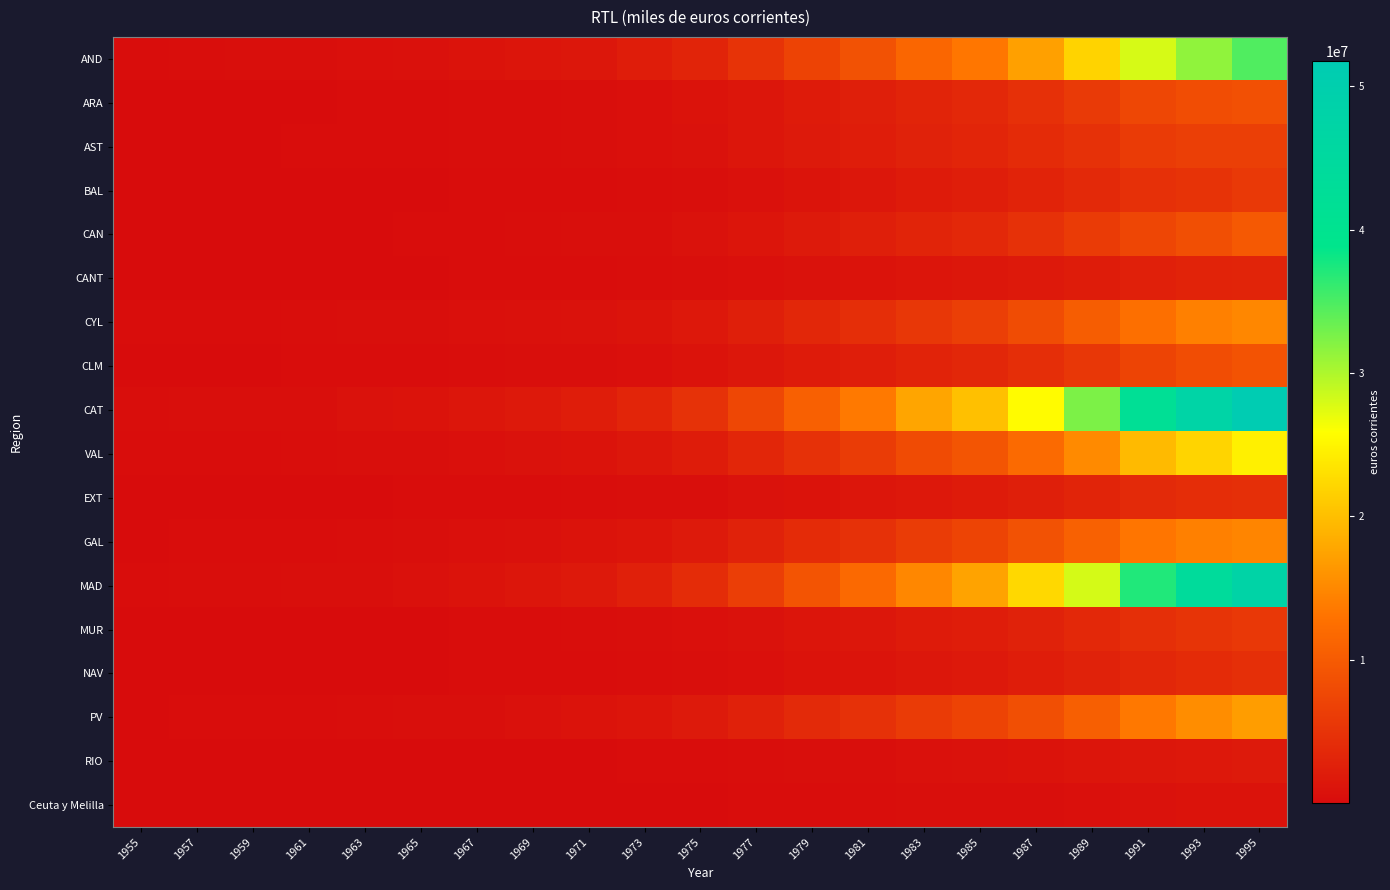

Reading right to left, what are all the values shown in this chart?

AND: 1995=34776696.5	1993=31488954.7	1991=27934078.0	1989=21840725.9	1987=17109911.0	1985=13307991.7	1983=11475168.3	1981=8852898.3	1979=6955135.0	1977=4872431.2	1975=3130916.9	1973=2136745.9	1971=1486262.5	1969=1156615.1	1967=936913.1	1965=689241.3	1963=536969.9	1961=385676.1	1959=334731.0	1957=274807.0	1955=203728.0
ARA: 1995=8680529.7	1993=8201465.7	1991=7476587.0	1989=5840879.1	1987=4618364.1	1985=3614523.7	1983=3128951.7	1981=2425769.9	1979=1867253.2	1977=1290474.8	1975=821157.9	1973=558269.7	1971=389025.3	1969=308526.4	1967=258068.1	1965=192274.7	1963=149473.4	1961=105641.1	1959=89569.8	1957=72972.9	1955=53620.6
AST: 1995=6462068.4	1993=6562661.8	1991=5934794.0	1989=4724162.7	1987=3991642.6	1985=3234573.6	1983=2835003.0	1981=2197927.2	1979=1745332.4	1977=1237913.0	1975=798726.4	1973=534113.7	1971=375497.8	1969=301008.2	1967=252083.1	1965=190235.7	1963=152066.9	1961=110068.9	1959=92035.0	1957=73507.8	1955=54719.4
BAL: 1995=5747124.6	1993=4991785.5	1991=4569423.0	1989=3708031.6	1987=2988369.1	1985=2287471.0	1983=1887998.0	1981=1388526.8	1979=1049849.3	1977=709903.7	1975=452001.0	1973=306504.2	1971=206737.1	1969=155011.9	1967=118887.5	1965=85438.5	1963=65152.8	1961=45535.3	1959=37703.2	1957=29685.9	1955=22010.1
CAN: 1995=9801306.4	1993=8430301.2	1991=7352905.0	1989=5900598.5	1987=4694672.8	1985=3568422.6	1983=3063214.6	1981=2370799.6	1979=1821195.5	1977=1166804.1	1975=724539.2	1973=500471.3	1971=332712.2	1969=243938.8	1967=190141.8	1965=131893.5	1963=98142.8	1961=66867.0	1959=58695.9	1957=46924.2	1955=33770.6
CANT: 1995=3108651.4	1993=2883378.8	1991=2532895.0	1989=2082800.1	1987=1687415.8	1985=1365134.9	1983=1207156.0	1981=953239.4	1979=765323.4	1977=533867.9	1975=342724.6	1973=229359.4	1971=164394.2	1969=128375.8	1967=107131.6	1965=79182.1	1963=60778.3	1961=43708.0	1959=37392.6	1957=30249.6	1955=22548.5
CYL: 1995=14953836.3	1993=14188825.0	1991=12565699.0	1989=10278882.7	1987=8140341.4	1985=6426430.2	1983=5526691.7	1981=4333792.7	1979=3477015.8	1977=2478945.7	1975=1597124.4	1973=1086733.2	1971=769087.8	1969=625092.4	1967=521083.9	1965=396303.6	1963=320995.3	1961=224203.5	1959=193234.9	1957=156864.5	1955=114495.0
CLM: 1995=8933134.9	1993=8281130.6	1991=7143987.0	1989=5520023.3	1987=4329001.2	1985=3440718.3	1983=2976405.9	1981=2304835.8	1979=1871575.5	1977=1347351.8	1975=875840.8	1973=598976.0	1971=415793.0	1969=326204.8	1967=268375.2	1965=204088.1	1963=166551.2	1961=119241.9	1959=105150.6	1957=86696.9	1955=64813.1
CAT: 1995=51760157.8	1993=47525369.7	1991=41853552.0	1989=32544408.4	1987=25557119.8	1985=20168429.8	1983=17602379.1	1981=13587231.7	1979=10717794.0	1977=7476081.0	1975=4808729.3	1973=3147843.7	1971=2164968.9	1969=1638776.9	1967=1301378.0	1965=943635.3	1963=713005.8	1961=505398.5	1959=418591.3	1957=337874.3	1955=252833.2
VAL: 1995=24562118.6	1993=22005940.2	1991=19558037.0	1989=15110612.8	1987=11869382.8	1985=9298706.3	1983=8067033.6	1981=6138834.3	1979=4711019.2	1977=3266099.4	1975=2065810.2	1973=1368741.0	1971=936755.0	1969=715830.6	1967=574037.3	1965=418288.3	1963=323677.8	1961=228346.5	1959=194930.8	1957=156932.9	1955=116446.4
EXT: 1995=4359087.4	1993=4164351.6	1991=3806727.0	1989=3064685.7	1987=2421499.3	1985=1882949.0	1983=1619498.8	1981=1246768.0	1979=973130.0	1977=723497.1	1975=480091.6	1973=334274.8	1971=233932.3	1969=188086.9	1967=158434.5	1965=123567.9	1963=99393.6	1961=73596.8	1959=65670.3	1957=54189.9	1955=40326.4
GAL: 1995=14758645.1	1993=14196809.1	1991=13192387.0	1989=10784420.3	1987=8831027.1	1985=7121833.7	1983=6115484.2	1981=4732687.0	1979=3853715.7	1977=2765523.1	1975=1755040.9	1973=1206033.9	1971=822324.4	1969=621669.9	1967=510788.6	1965=374623.2	1963=292082.5	1961=203262.6	1959=171380.6	1957=136784.6	1955=99978.2
MAD: 1995=47705813.5	1993=43966758.9	1991=37109527.0	1989=28078179.0	1987=22280860.9	1985=17426435.1	1983=14923667.9	1981=11742101.0	1979=9191263.2	1977=6273208.9	1975=4089851.6	1973=2625740.4	1971=1697891.1	1969=1278514.3	1967=980679.5	1965=699683.0	1963=491957.4	1961=346244.1	1959=288350.5	1957=229778.6	1955=168618.7
MUR: 1995=5575977.4	1993=5106893.7	1991=4469076.0	1989=3570162.3	1987=2831173.3	1985=2203252.6	1983=1879530.6	1981=1443514.1	1979=1155223.1	1977=794870.1	1975=521942.3	1973=352198.2	1971=236801.9	1969=177767.0	1967=143441.8	1965=104088.6	1963=81077.8	1961=57093.8	1959=49035.3	1957=40118.6	1955=29128.6
NAV: 1995=4531246.5	1993=3941336.0	1991=3443746.0	1989=2736706.6	1987=2149749.7	1985=1693814.4	1983=1402690.6	1981=1069451.3	1979=846634.8	1977=592772.8	1975=383626.3	1973=261149.1	1971=181842.6	1969=138194.2	1967=108799.6	1965=77153.6	1963=58734.3	1961=40821.8	1959=35046.4	1957=28551.2	1955=21096.0
PV: 1995=16946919.1	1993=15438421.8	1991=13472325.0	1989=10583874.8	1987=8594580.1	1985=6879881.0	1983=5943866.3	1981=4676163.2	1979=3752491.4	1977=2695612.5	1975=1766251.8	1973=1189994.0	1971=817333.6	1969=631122.3	1967=499477.6	1965=361058.5	1963=265976.5	1961=183417.3	1959=154083.3	1957=126713.6	1955=95870.6
RIO: 1995=1739837.6	1993=1576513.8	1991=1426438.0	1989=1176673.4	1987=947468.1	1985=752074.8	1983=657684.4	1981=503157.5	1979=392991.2	1977=276218.8	1975=181814.5	1973=124889.5	1971=87517.7	1969=68510.4	1967=55569.4	1965=41304.6	1963=32608.7	1961=23464.0	1959=20039.1	1957=16007.6	1955=11736.1
Ceuta y Melilla: 1995=939857.7	1993=848717.8	1991=772168.0	1989=598583.3	1987=474194.2	1985=377940.4	1983=326142.0	1981=231136.8	1979=168669.6	1977=116240.8	1975=73526.9	1973=49734.0	1971=33807.2	1969=26348.2	1967=20932.3	1965=14502.8	1963=10961.0	1961=8398.8	1959=7578.8	1957=6655.0	1955=5342.6